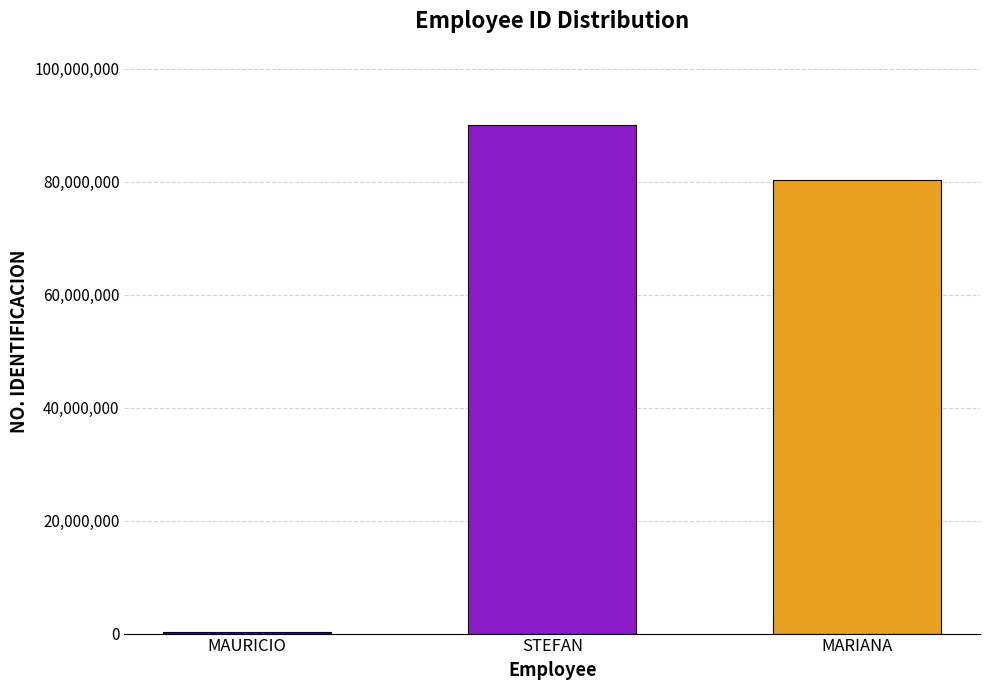

The value at STEFAN is 157793223. True or false?

False